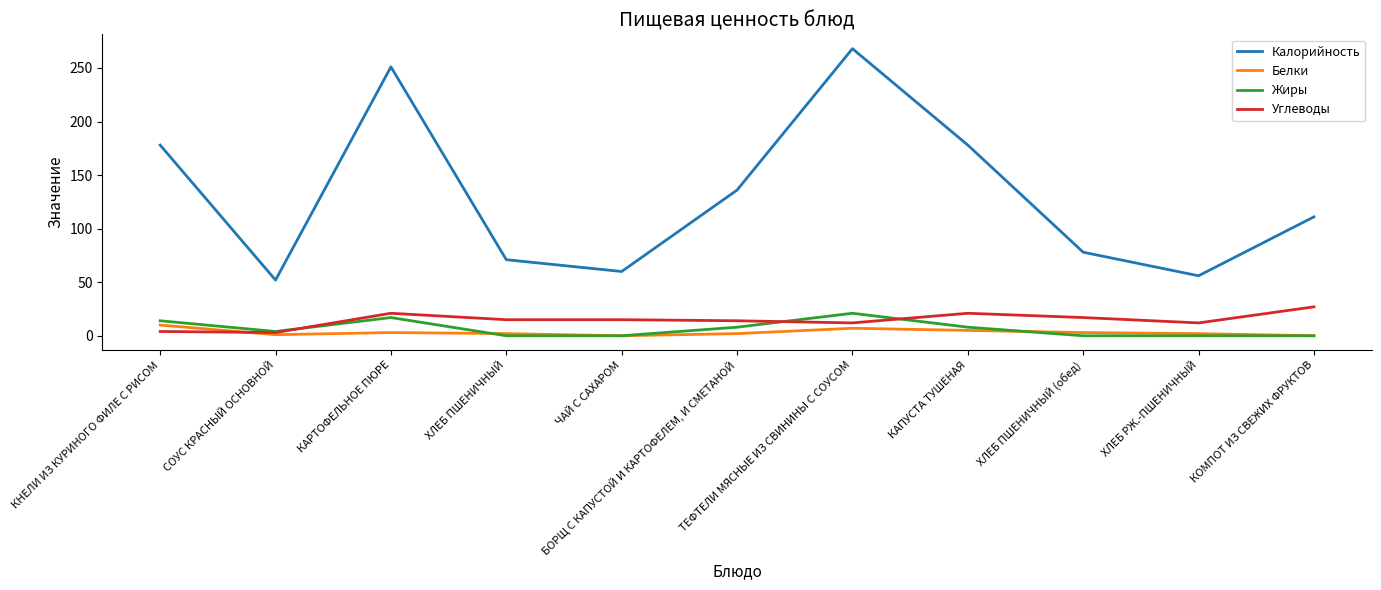

Which series changed the most between ХЛЕБ ПШЕНИЧНЫЙ and КОМПОТ ИЗ СВЕЖИХ ФРУКТОВ?

Калорийность